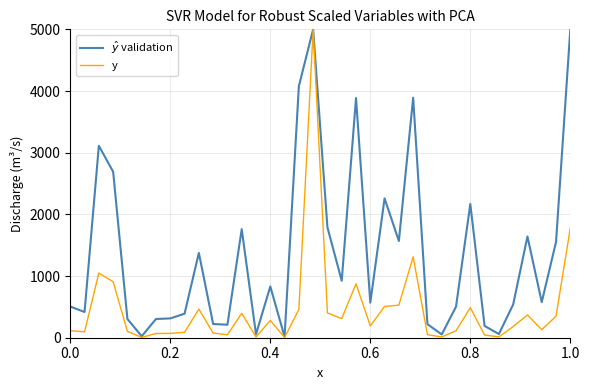

What is the maximum value shown in the chart?

5000.0